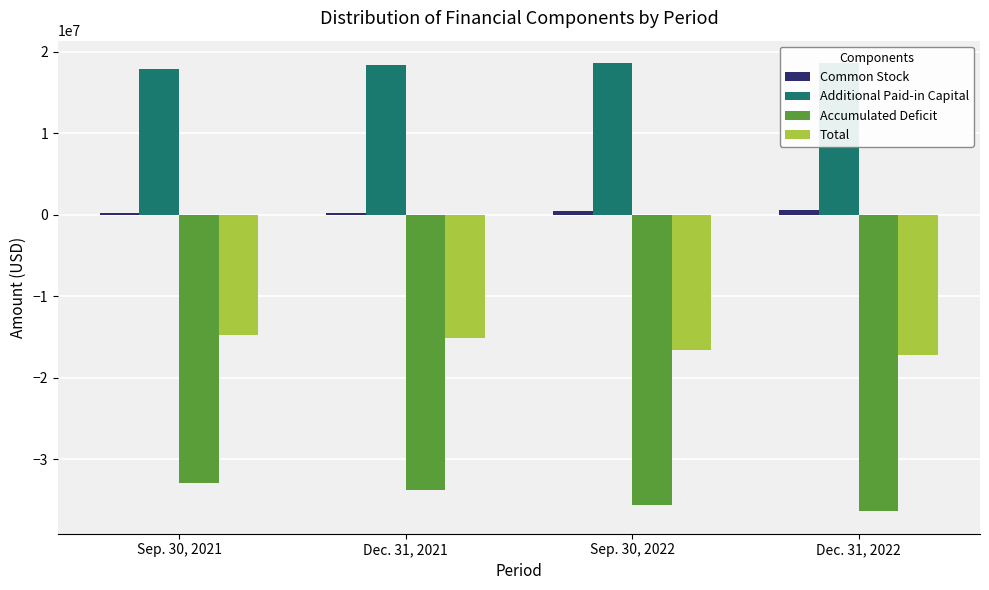

List the series in order of their peak value, lowest first.

Accumulated Deficit, Total, Common Stock, Additional Paid-in Capital